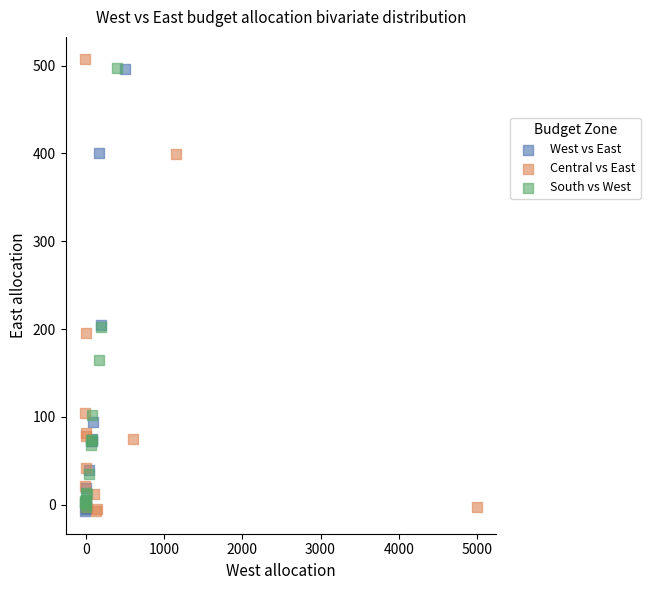

What are all the series names shown in the legend?

West vs East, Central vs East, South vs West